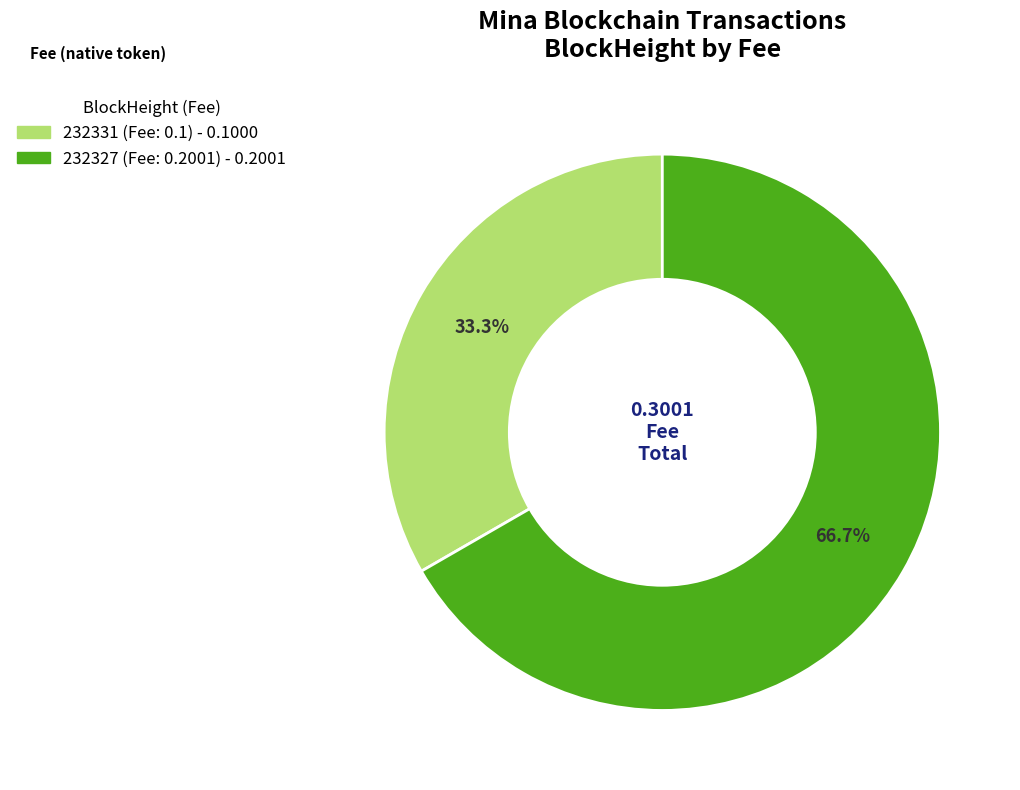

Rank the categories by value from highest to lowest.

232327, 232331